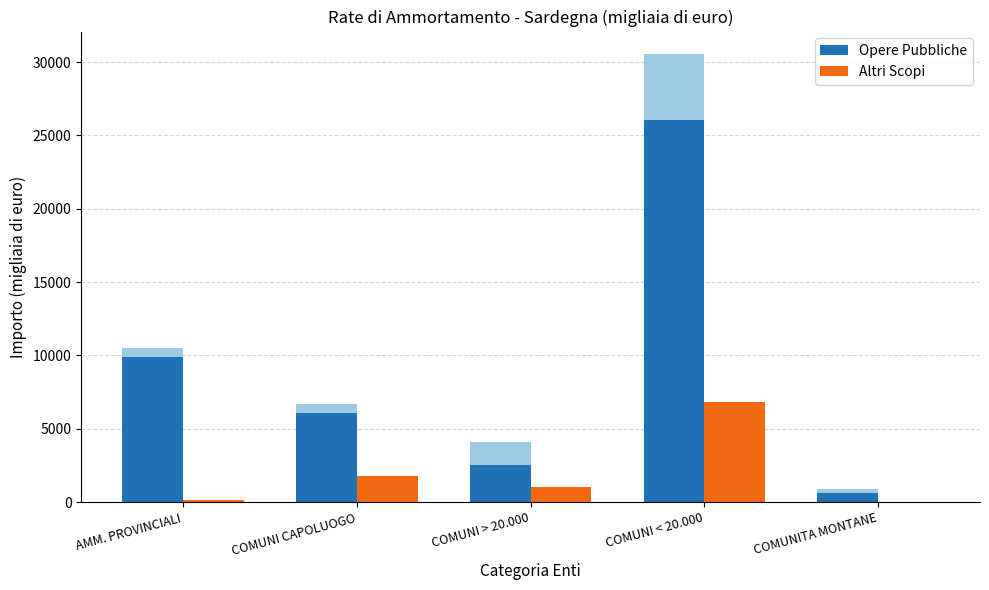

Does the chart contain stacked bars?

No